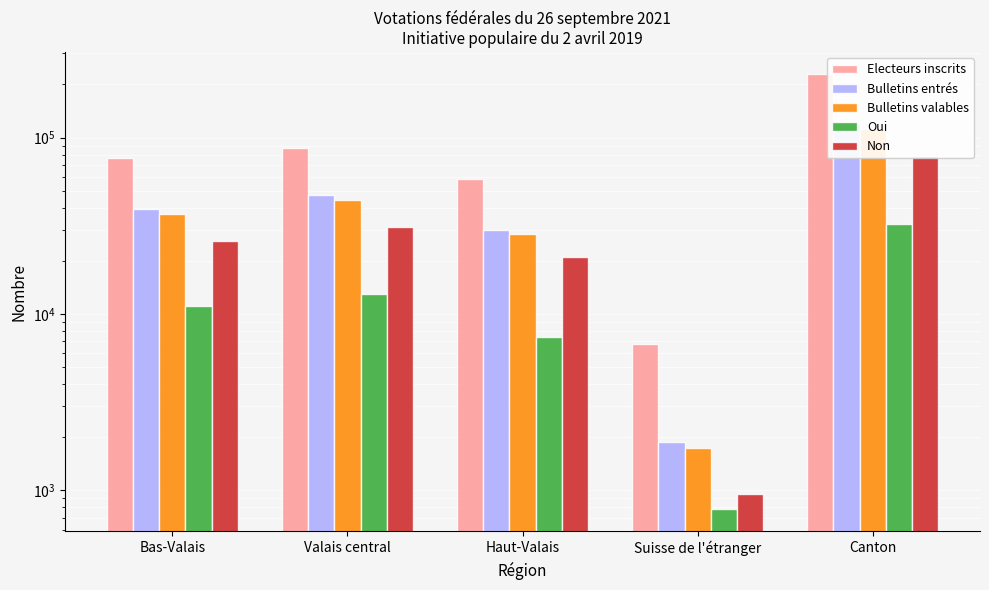

How many categories are shown in the chart?

5